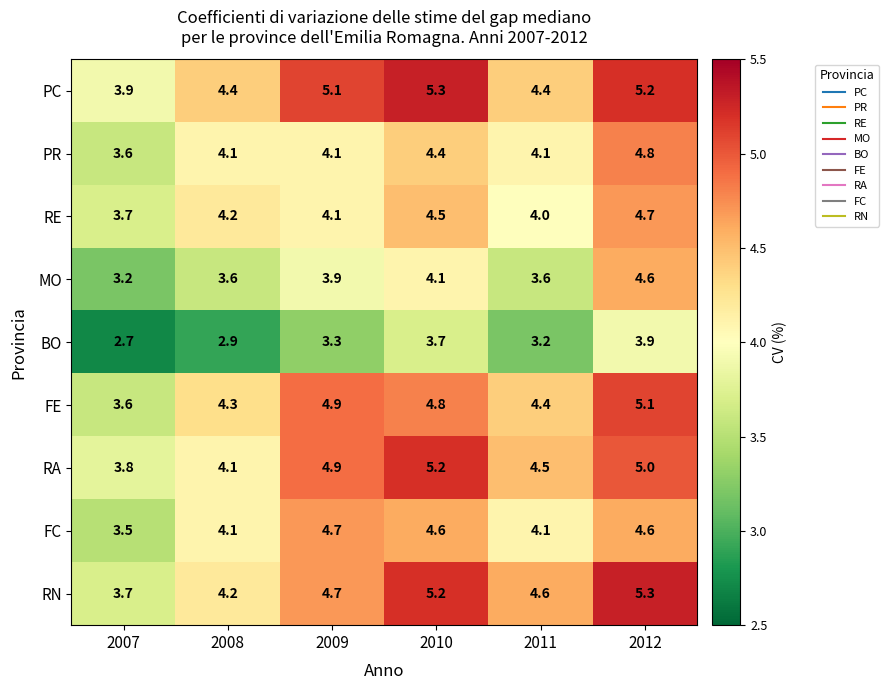

How many data points does each series have?

6